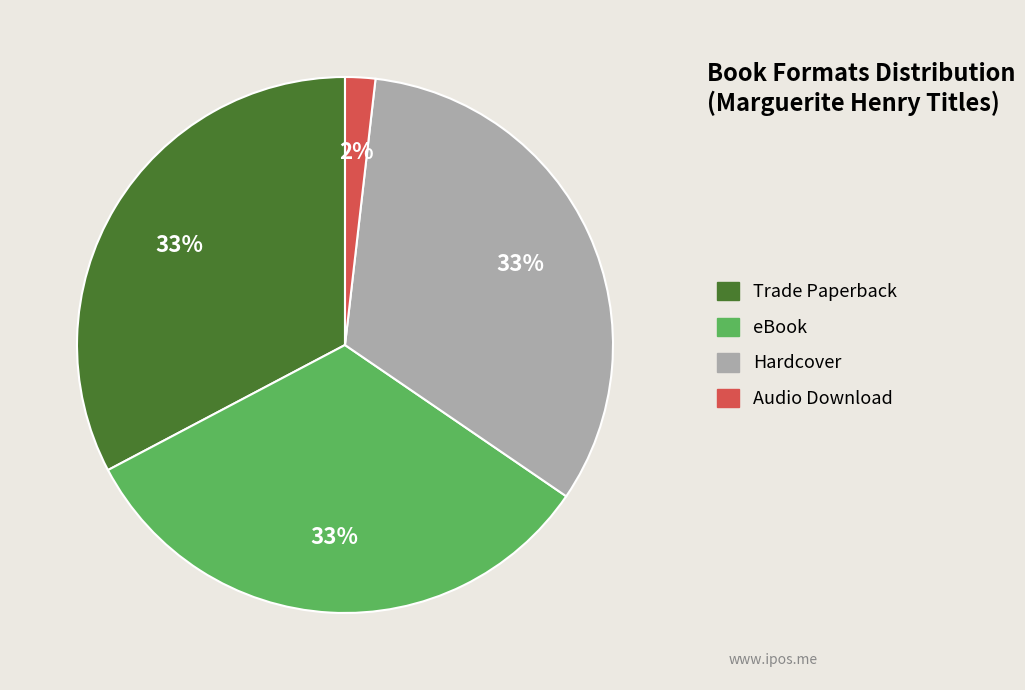

What is the smallest slice in the pie chart?

Audio Download